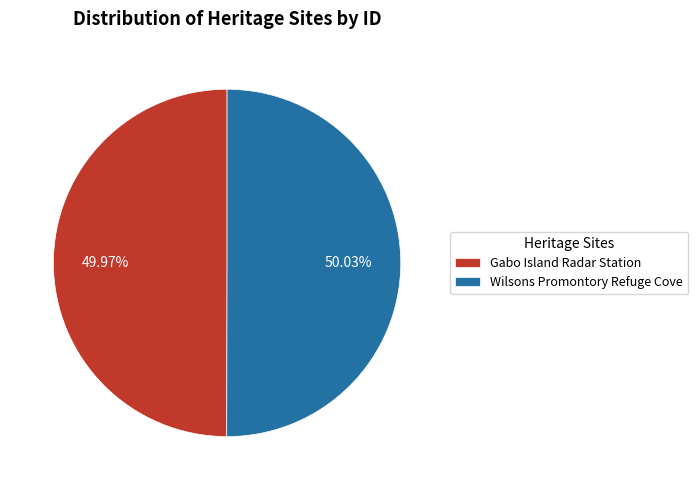

Combined, do Wilsons Promontory Refuge Cove and Gabo Island Radar Station account for over 50%?

Yes